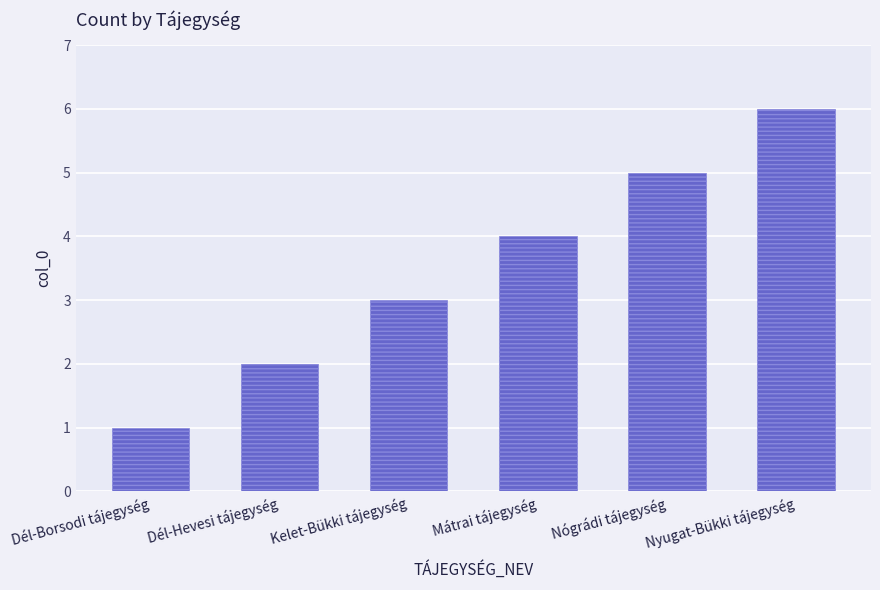

How many distinct data groups are displayed?

1